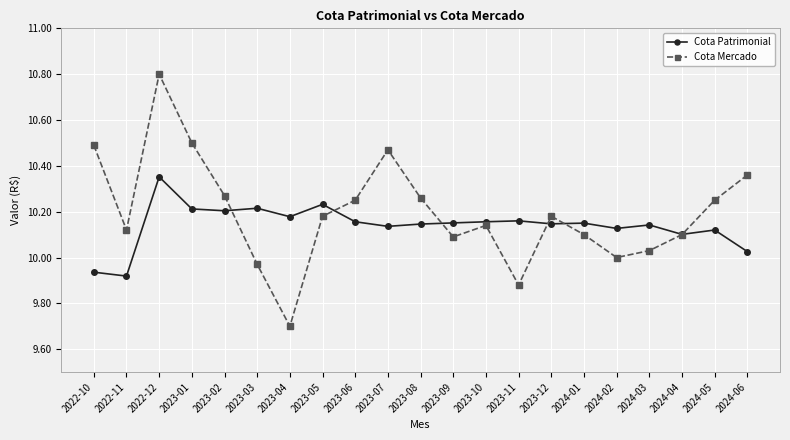

What is the label of the 2nd point from the right?

2024-05